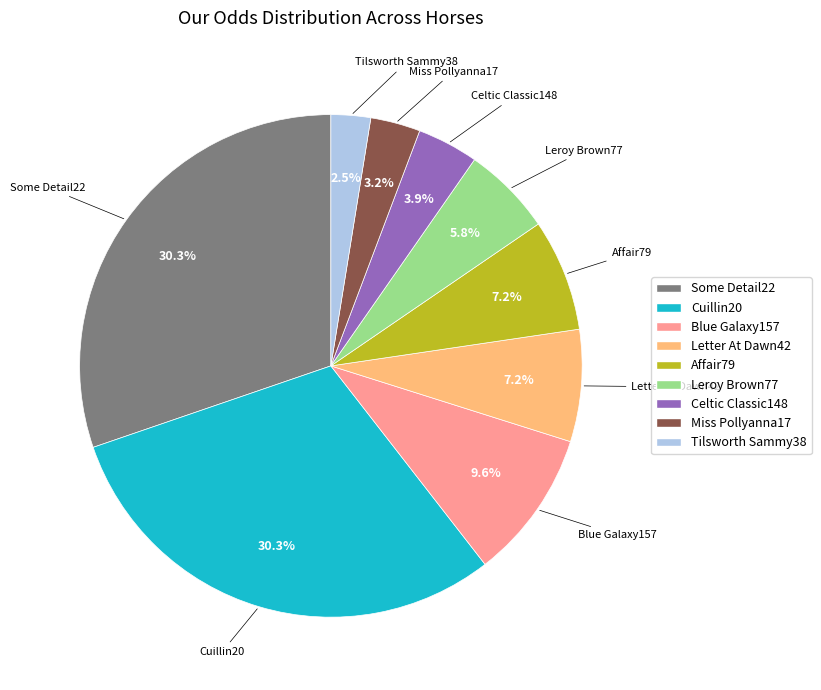

Count the number of slices in the pie.

9